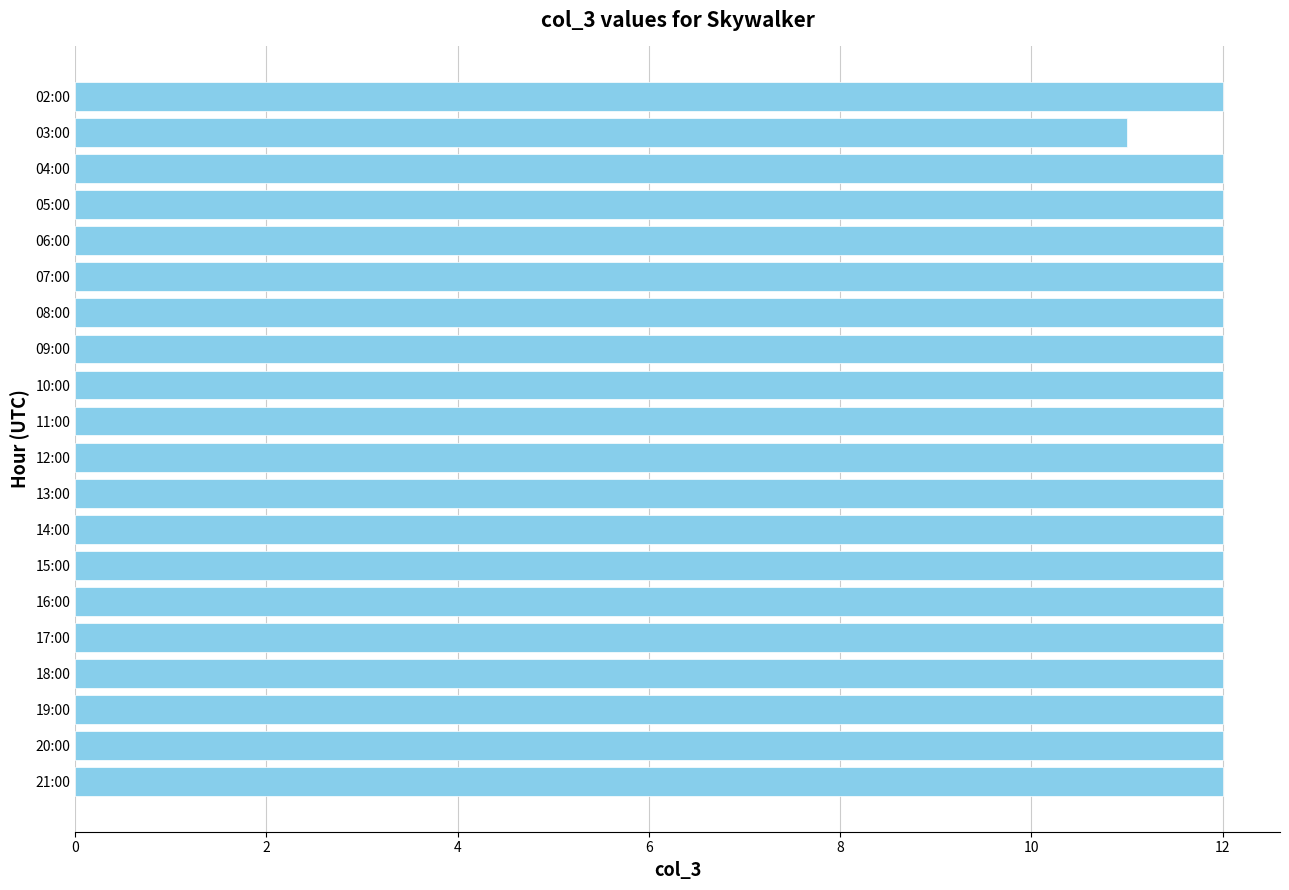

What is the ratio of the value at 16:00 to the value at 15:00?

1.0